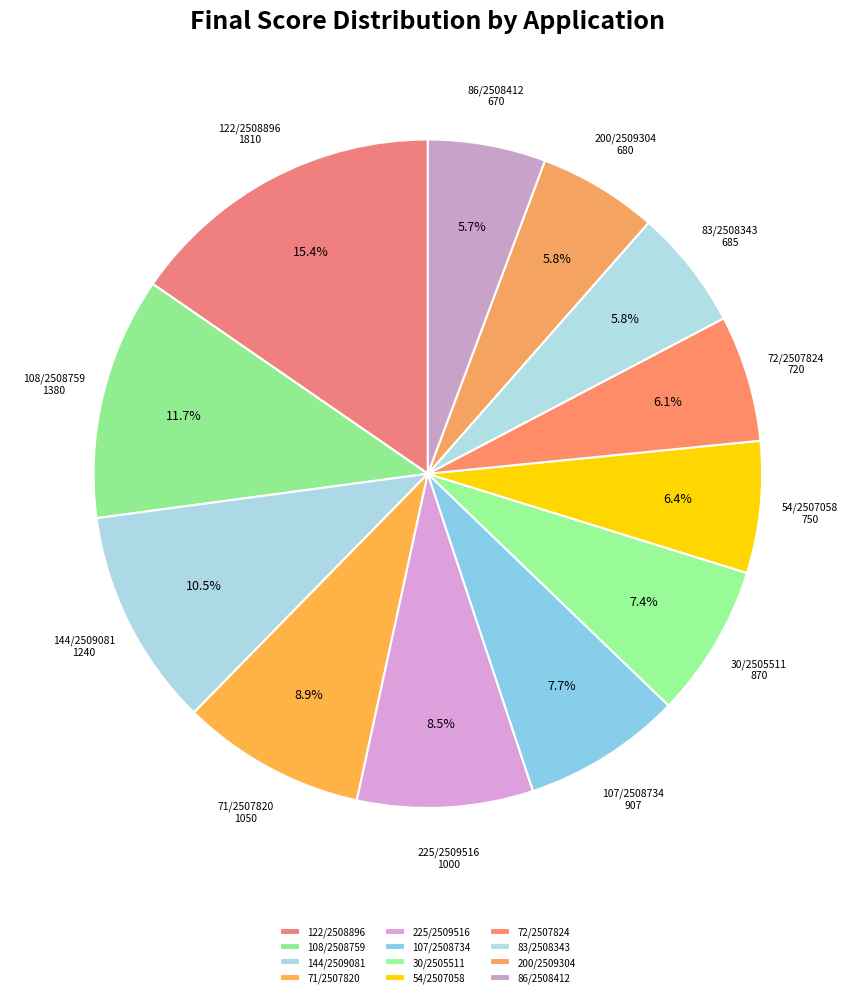

Which category has the biggest portion of the pie?

122/2508896